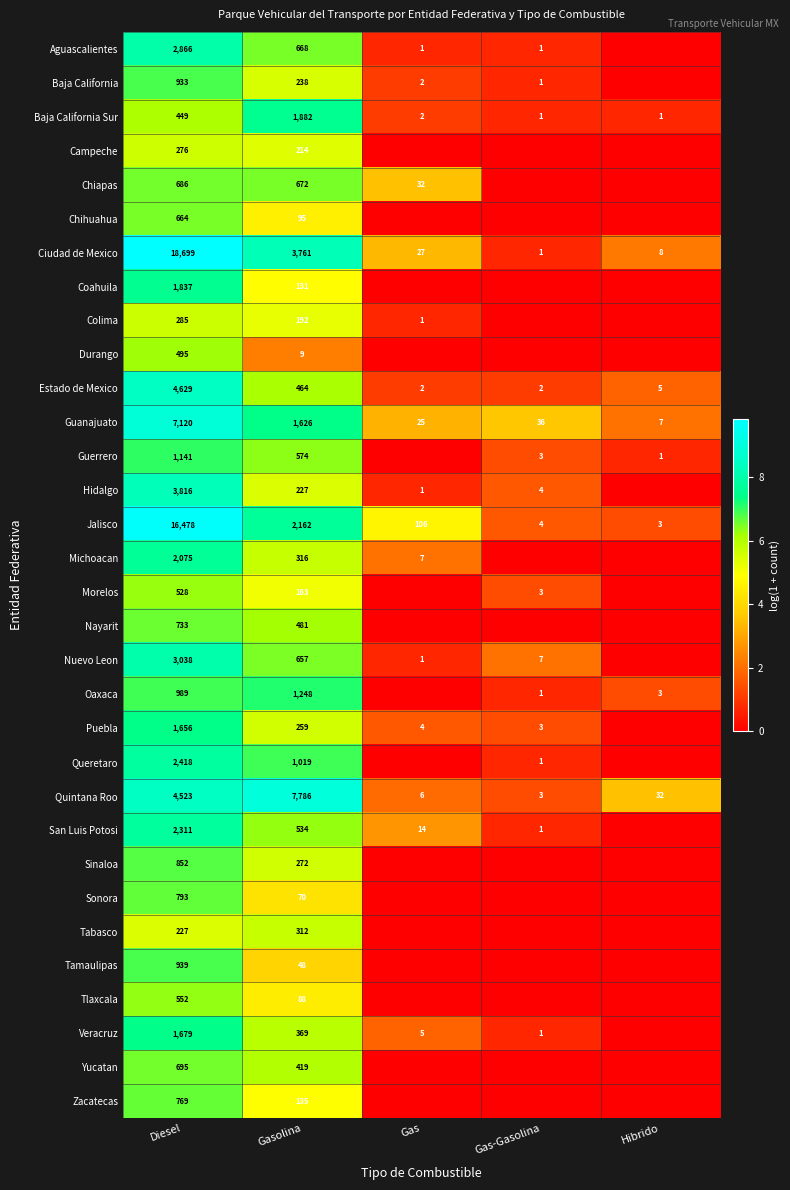

The value of Quintana Roo at Hibrido is 32. True or false?

True